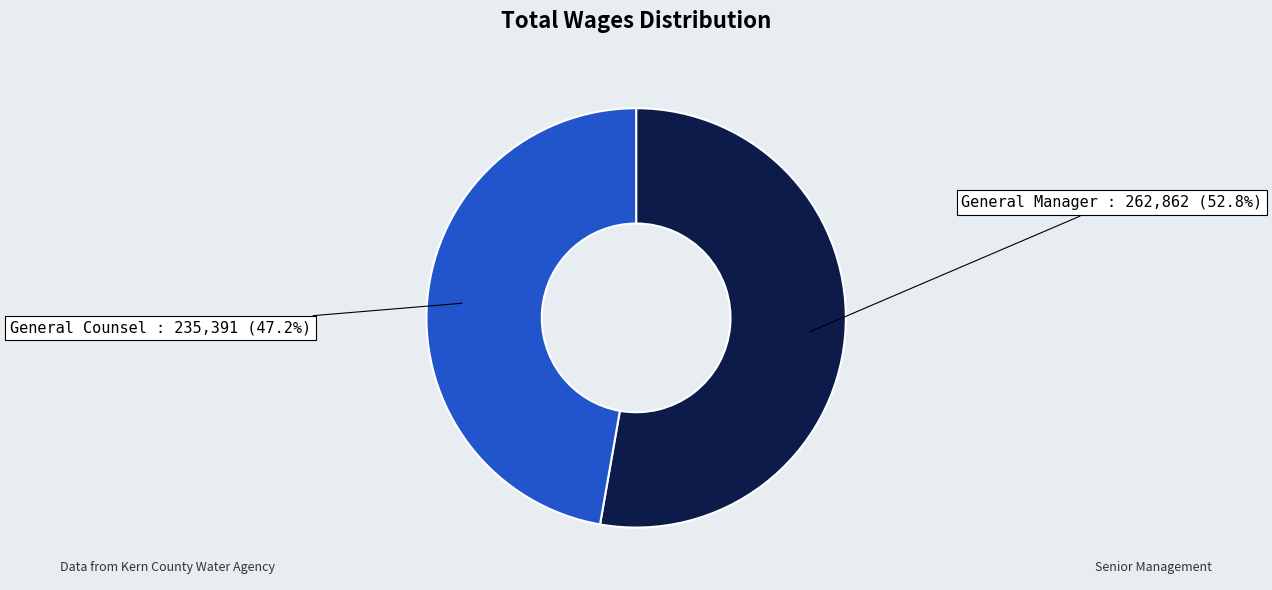

What percentage is the General Counsel slice, to the nearest percent?

47%